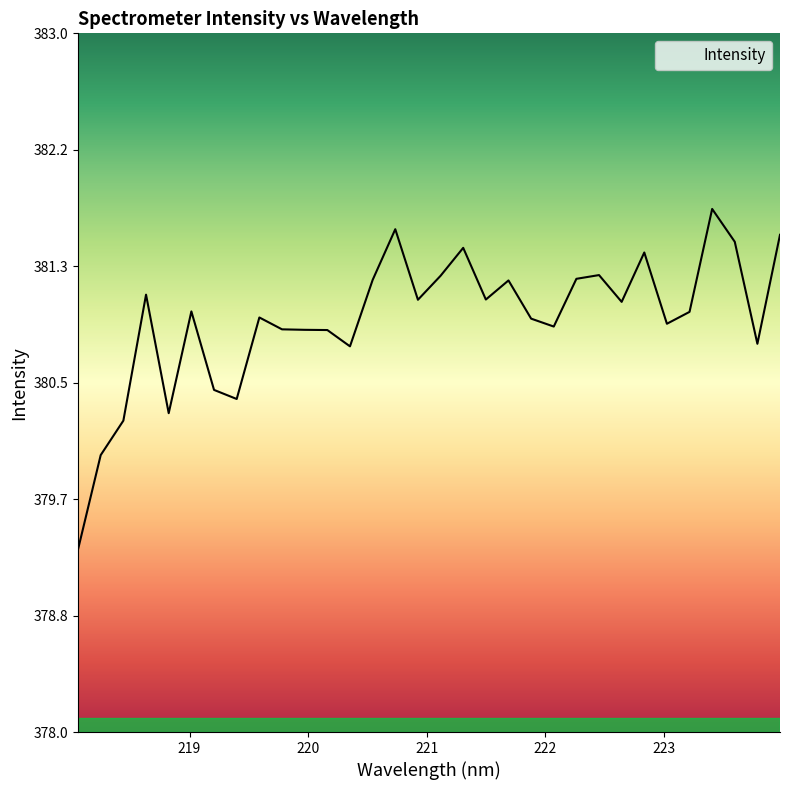

What is the change in value from 219.589 to 223.408?

+0.8